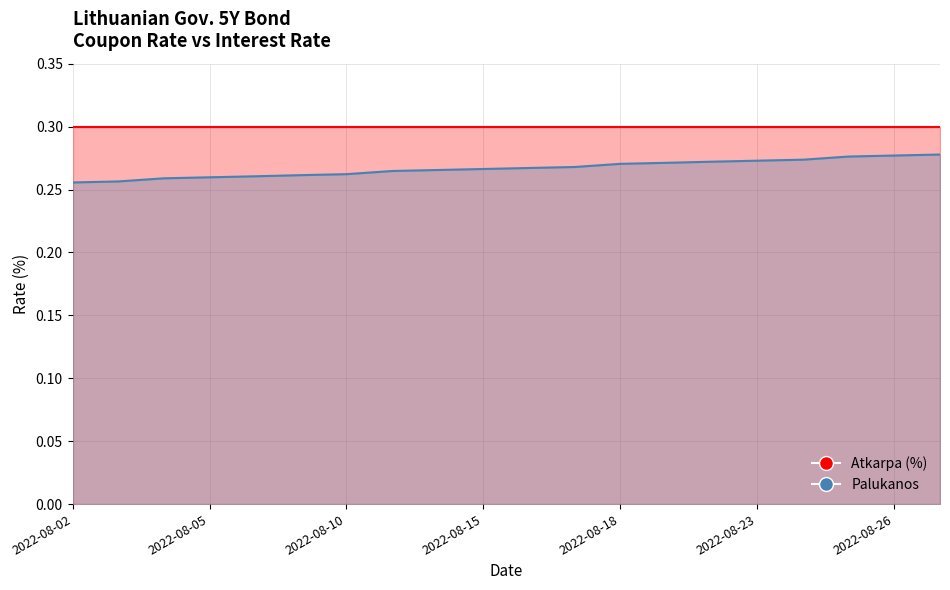

What value does the data have at 2022-08-16?

0.3